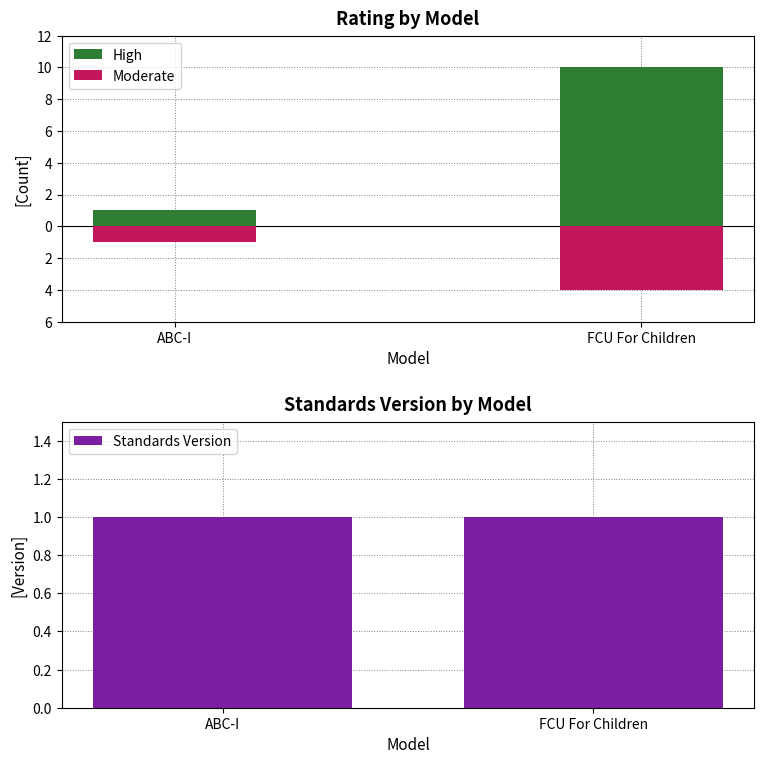

What are all the series names shown in the legend?

High, Moderate, Standards Version